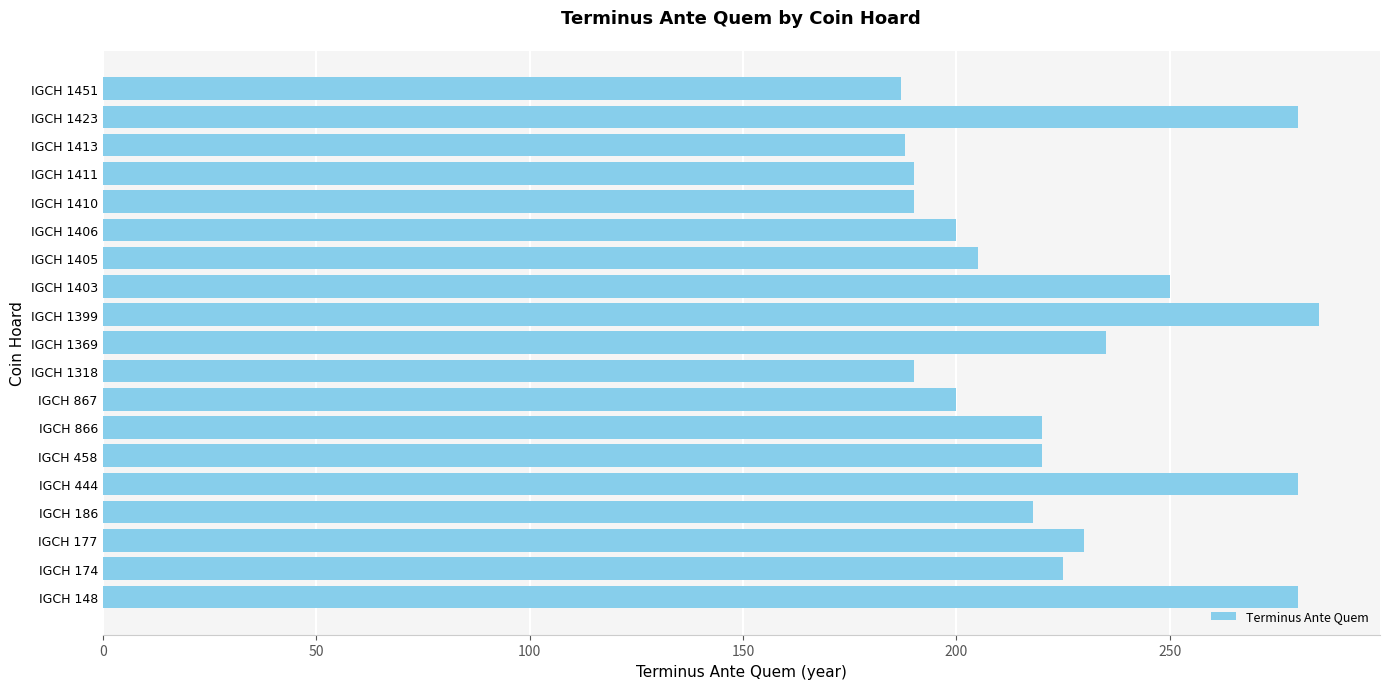

What is the ratio of the value at IGCH 1399 to the value at IGCH 1413?

1.5